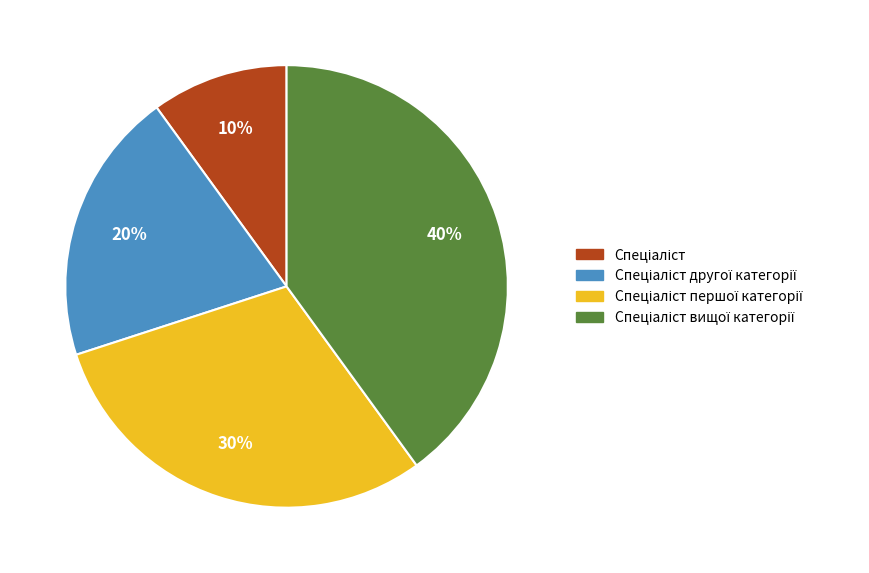

Does any single category account for the majority?

No